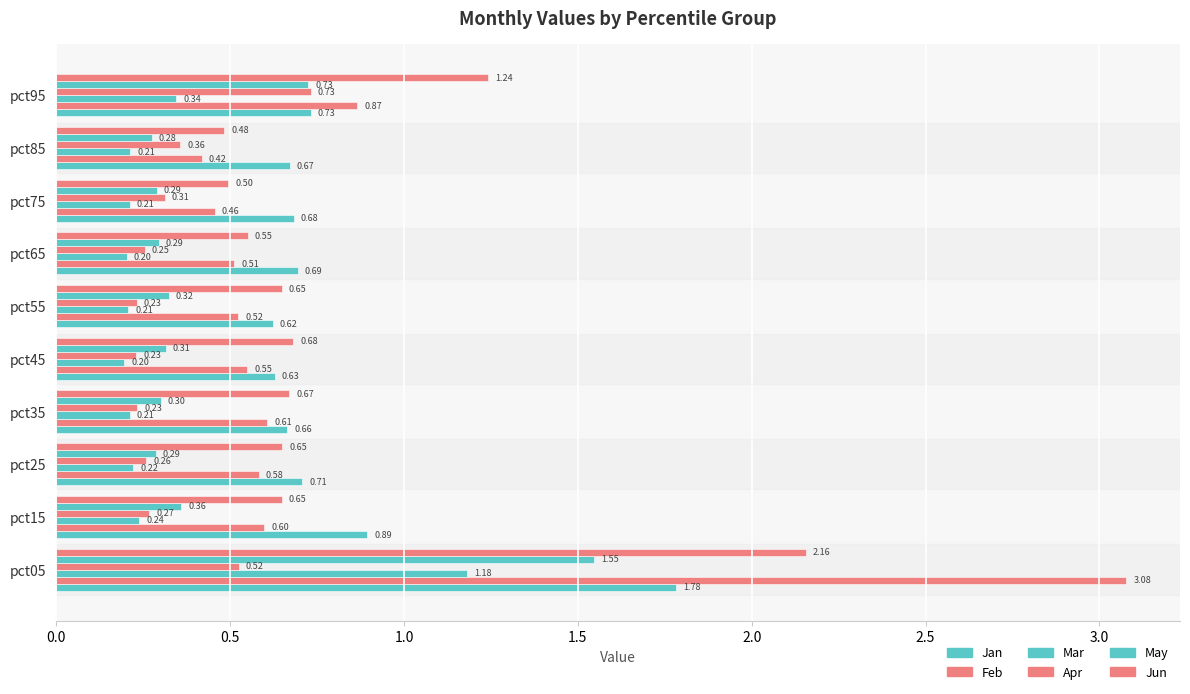

Which series has the largest total across all categories?

Jun